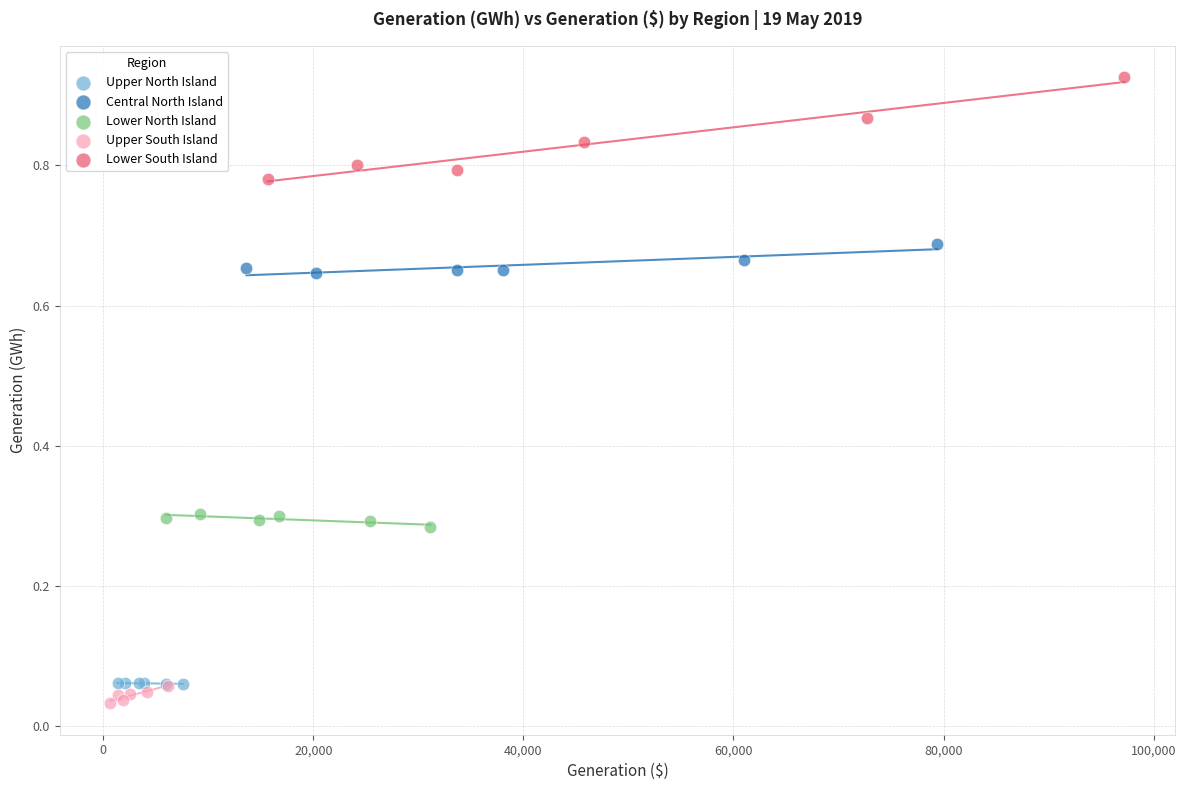

Which series has the widest spread of Y values?

Lower South Island